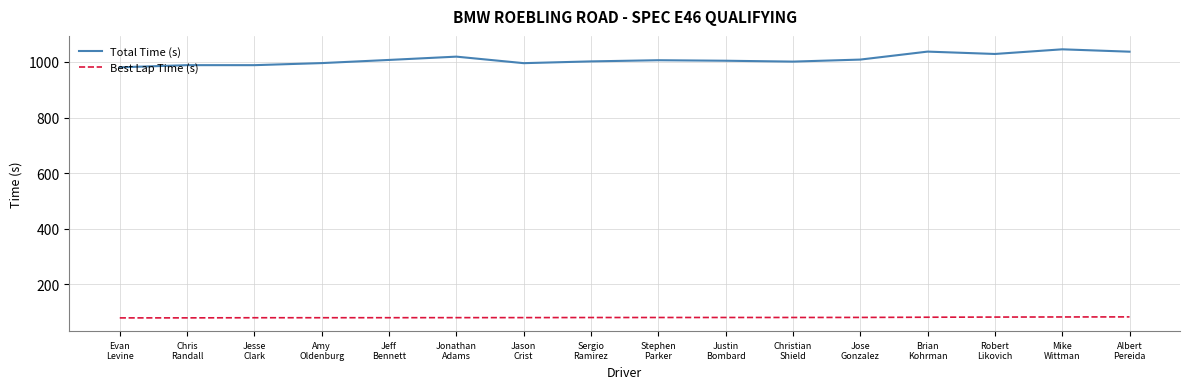

What is the approximate value of Best Lap Time (s) at Sergio
Ramirez?

80.0